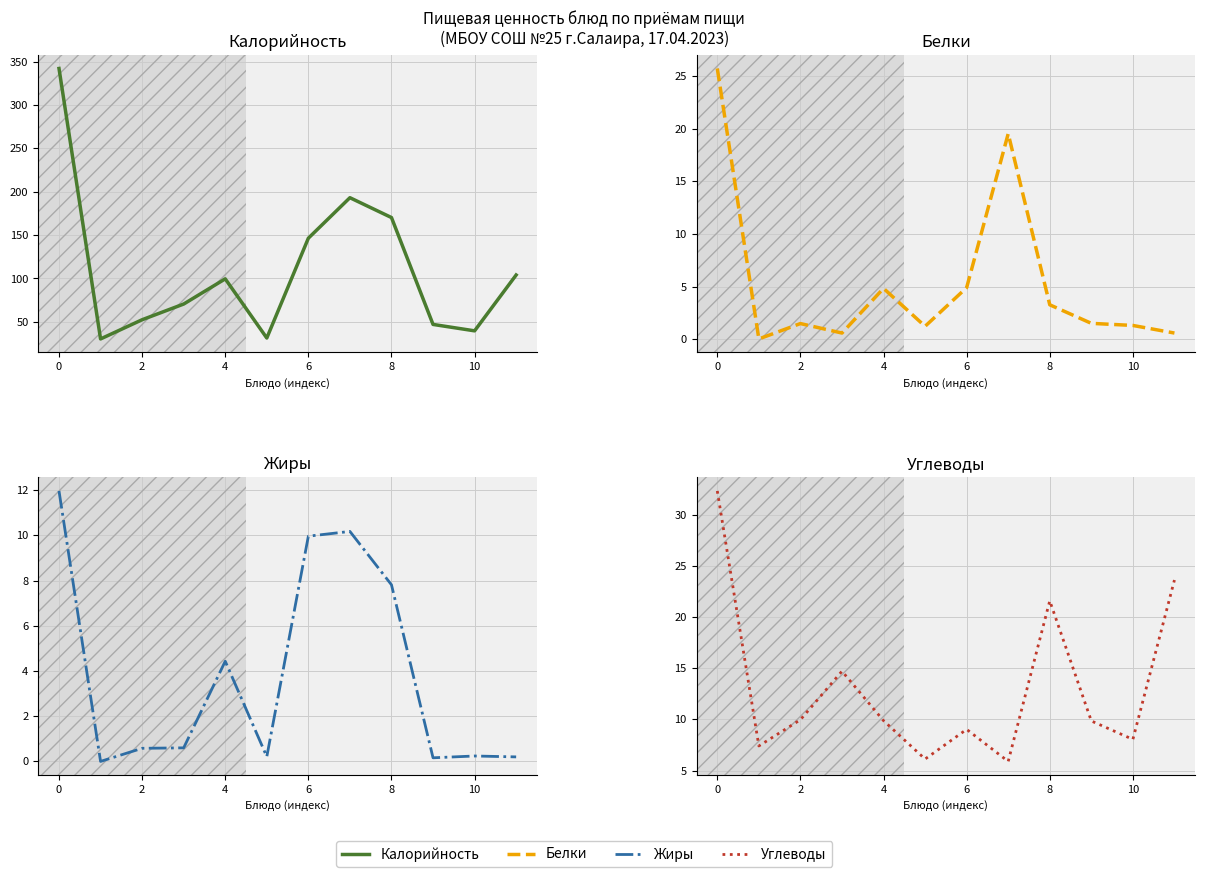

What is the difference between the highest and lowest values at 6?

69.9